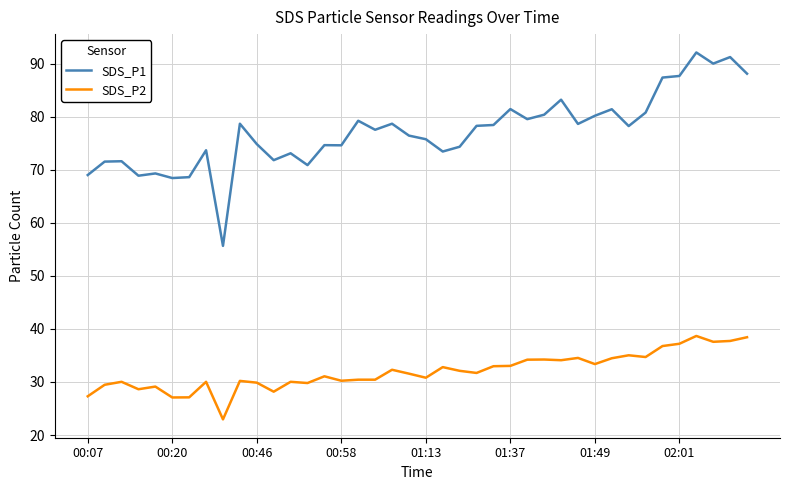

Which series has the widest spread of values?

SDS_P1